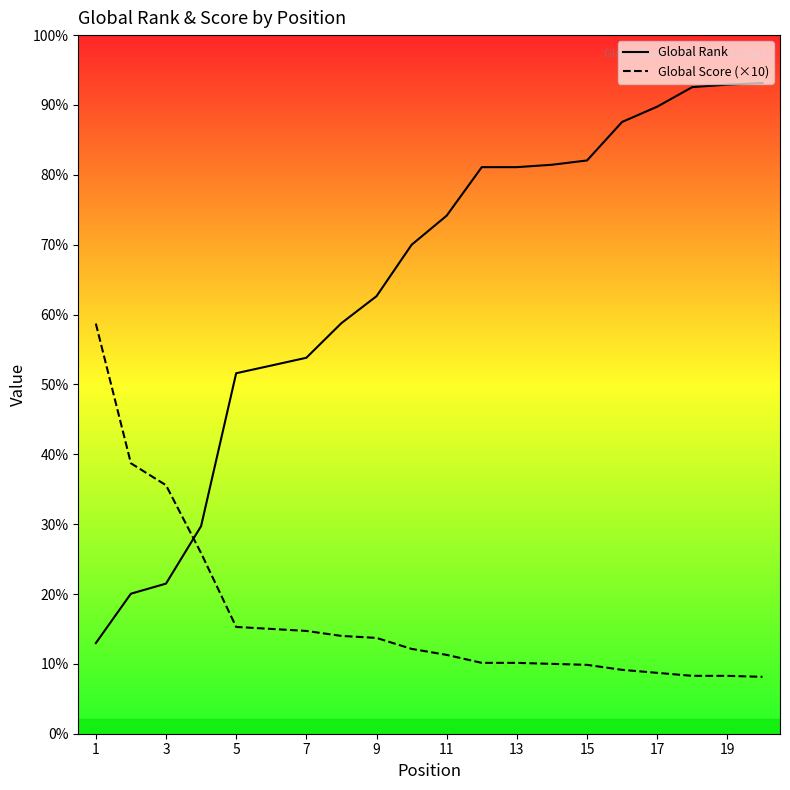

Reading left to right, transcribe all the data shown in this chart.

Global Rank: 908	1403	1504	2080	3612	3689	3767	4114	4384	4899	5191	5677	5677	5701	5744	6130	6283	6479	6504	6520
Global Score (×10): 4110	2710	2490	1810	1070	1050	1030	980	960	850	790	710	710	700	690	640	610	580	580	570